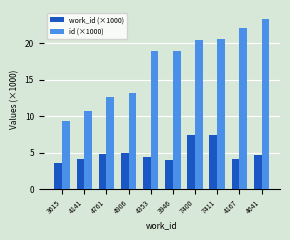

Are the bars horizontal?

No